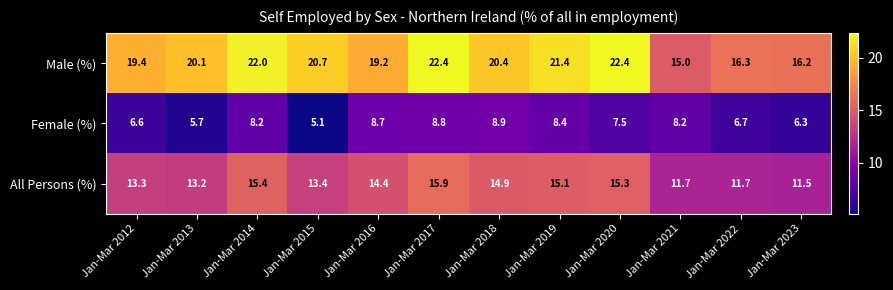

Read the All Persons (%) value at Jan-Mar 2019.

15.1